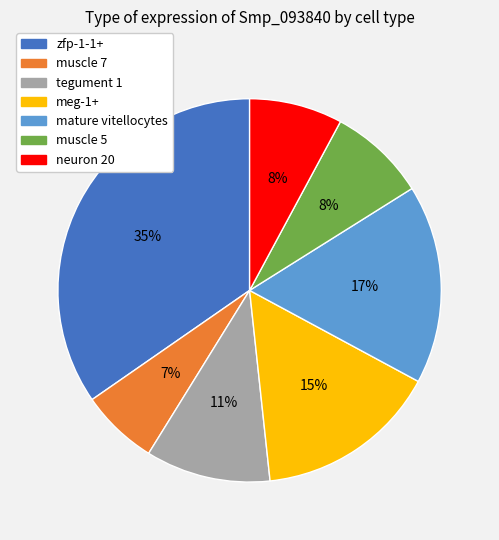

Count the number of slices in the pie.

7